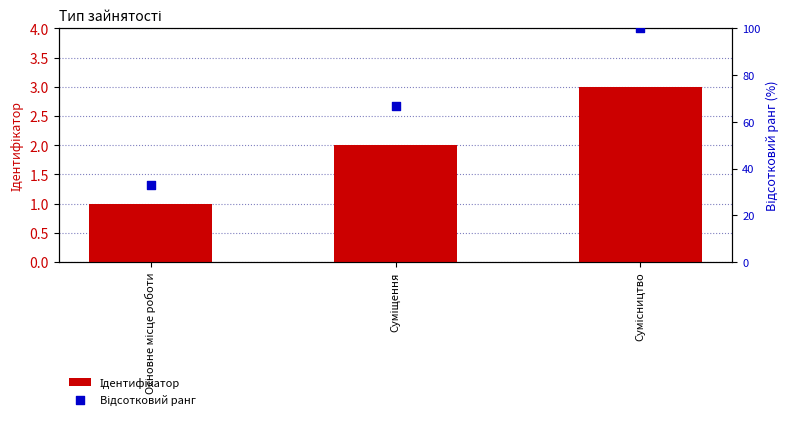

What is the total value across all series at Основне місце роботи?

34